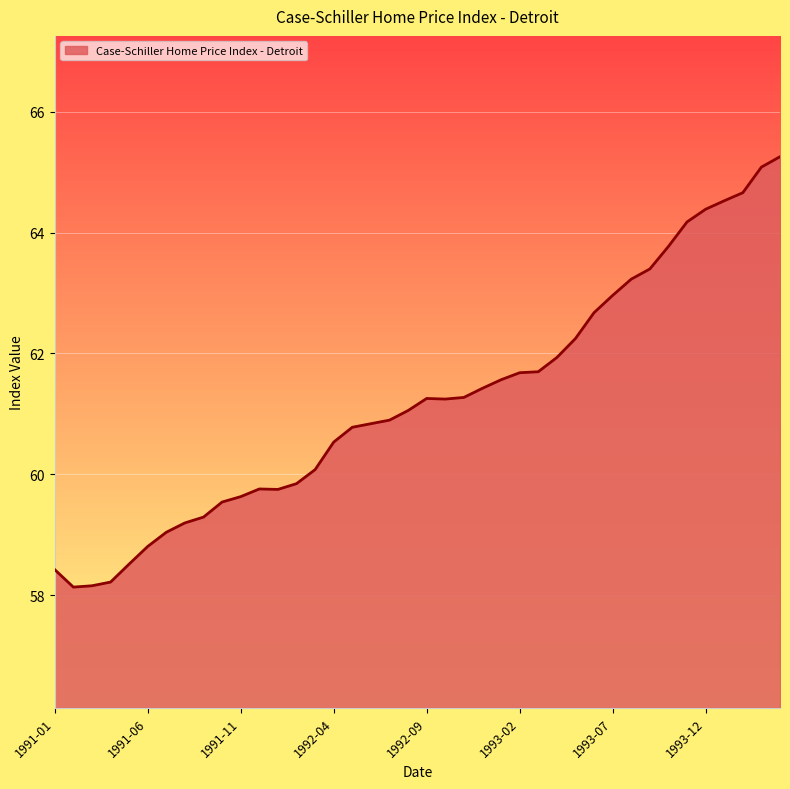

Count the number of categories in the chart.

40